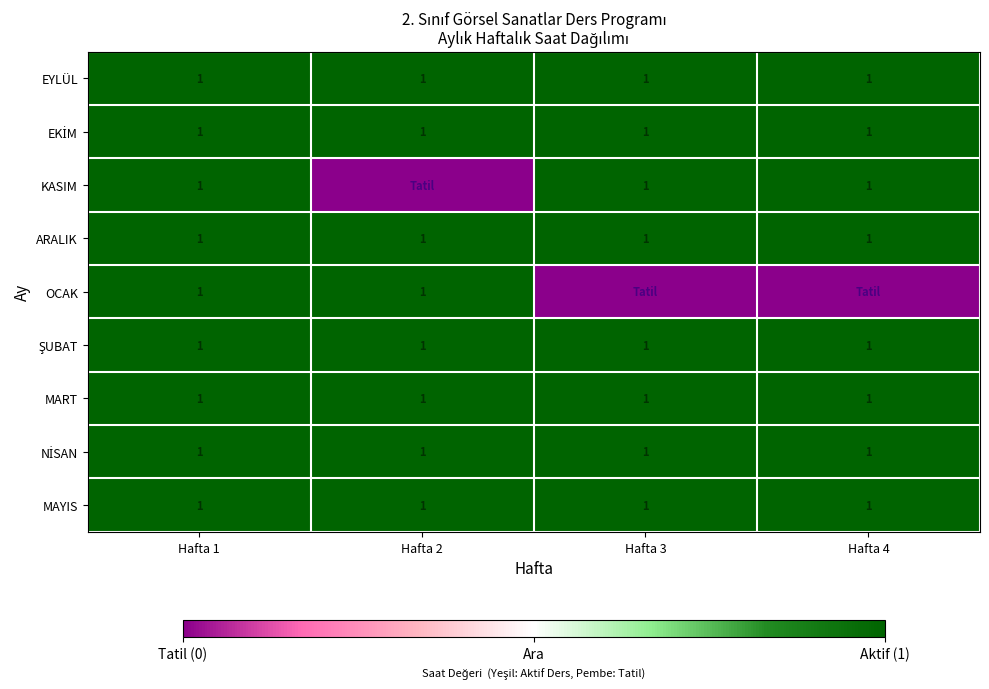

What is the sum of all ARALIK values?

4